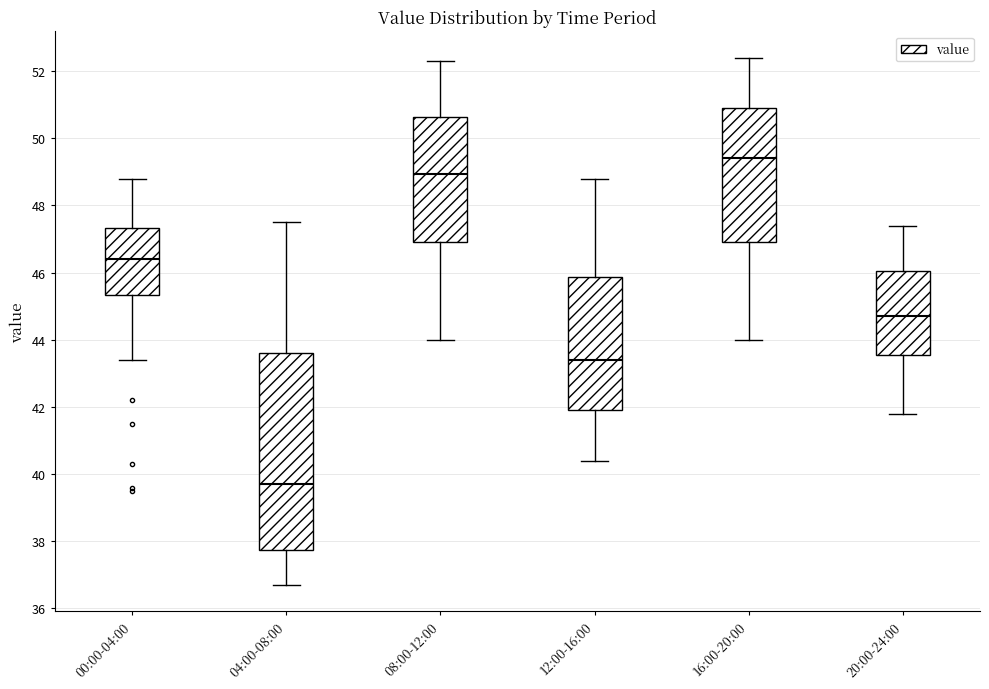

Comparing the boxes themselves (not the whiskers), which one is the tallest?

04:00-08:00